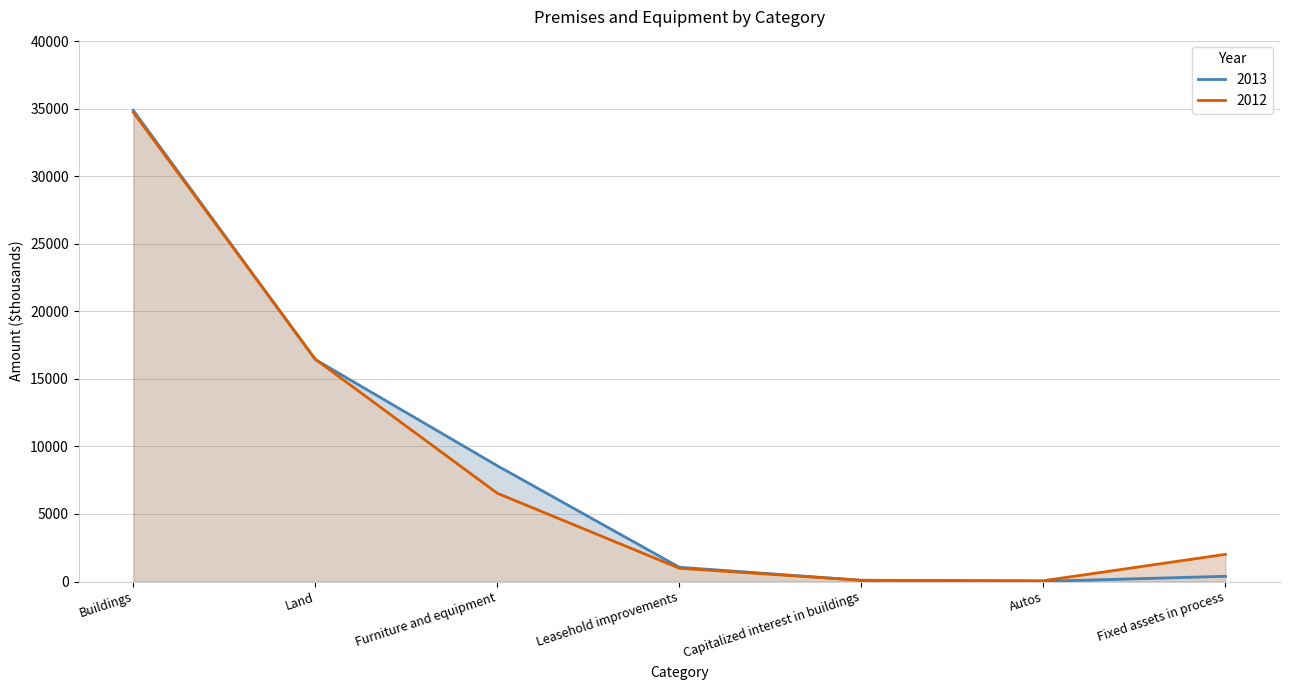

The value of 2012 at Buildings is 14506. True or false?

False